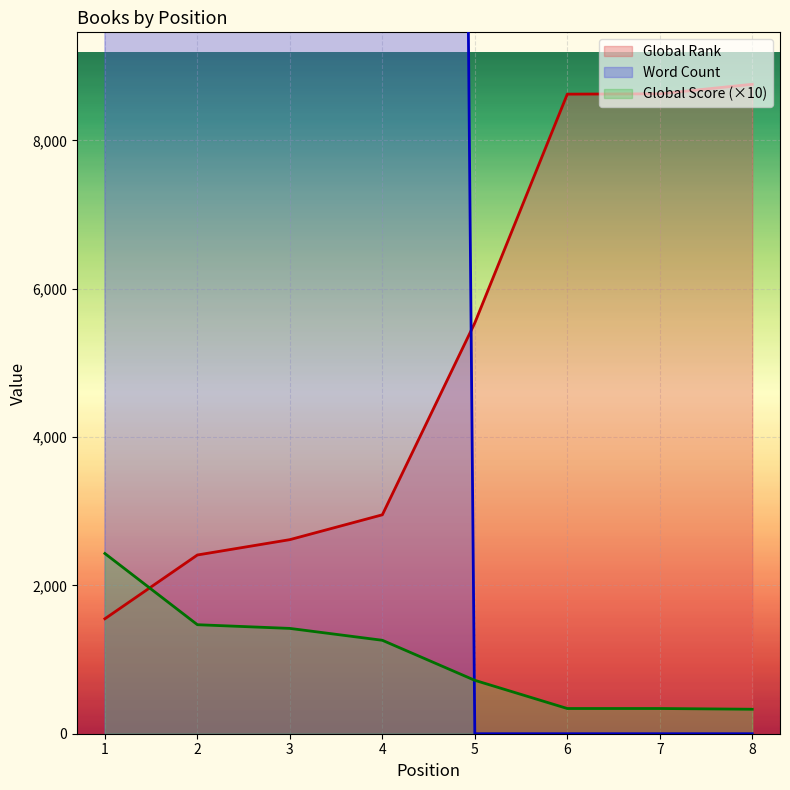

Rank the series by their maximum value, from highest to lowest.

Word Count, Global Rank, Global Score